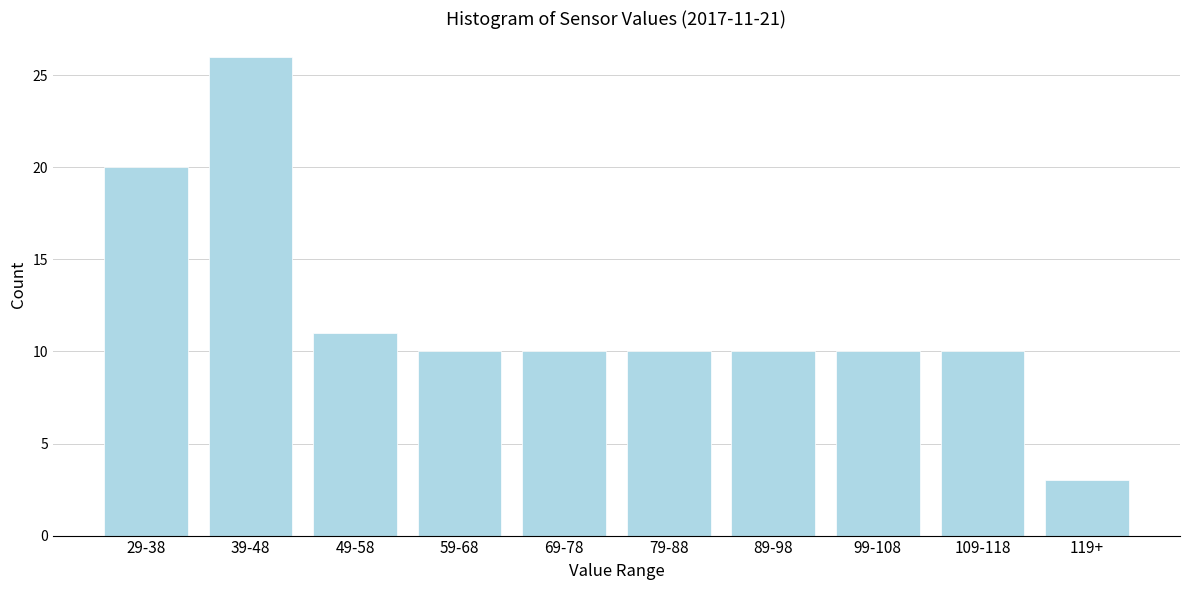

Reading left to right, extract all data points from this chart.

29-38=20	39-48=26	49-58=11	59-68=10	69-78=10	79-88=10	89-98=10	99-108=10	109-118=10	119+=3